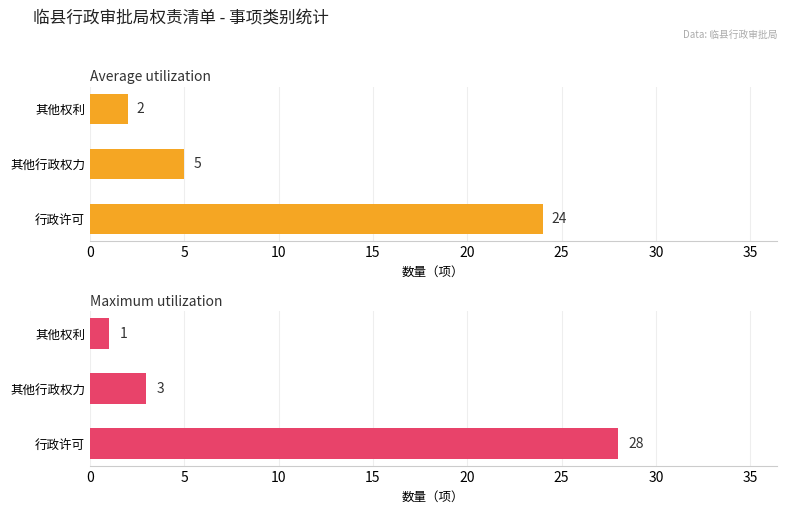

List the series in order of their peak value, highest first.

Maximum utilization, Average utilization